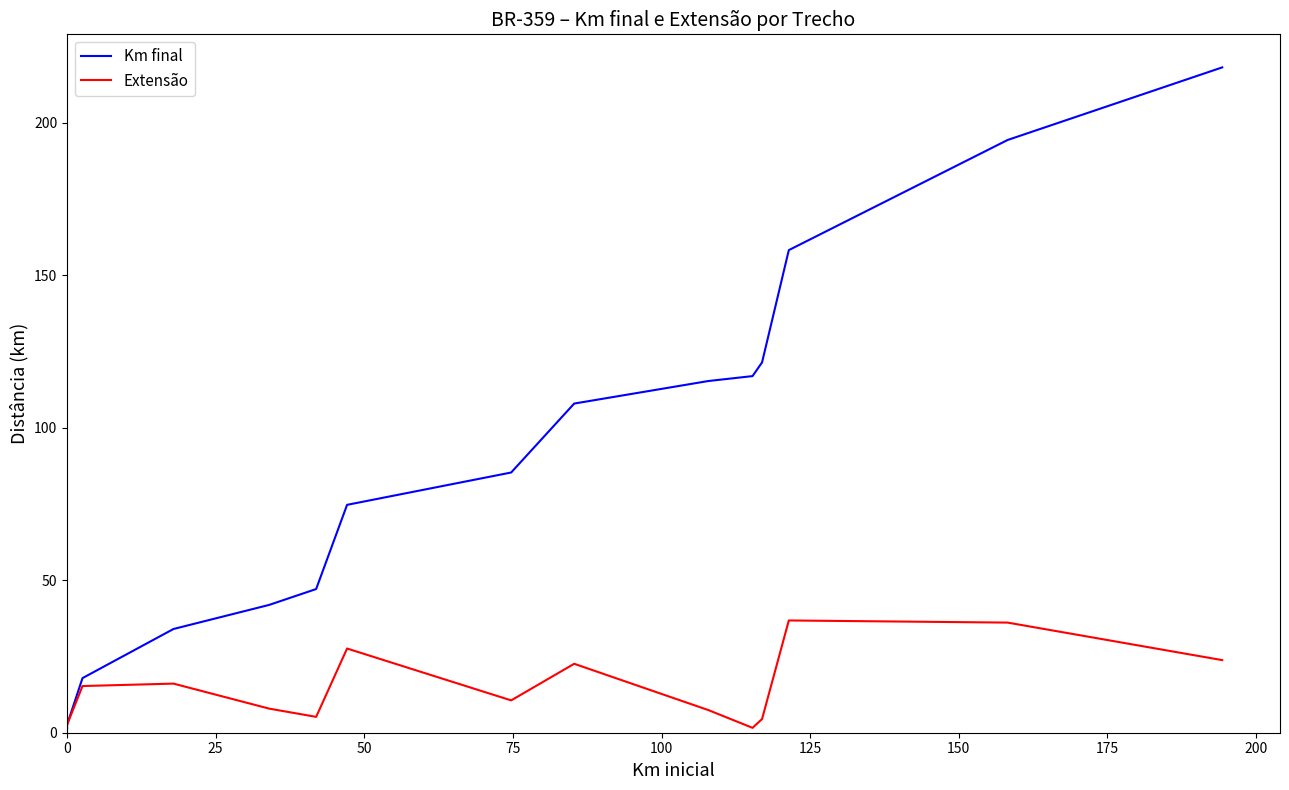

True or false: Extensão and Km final intersect in this chart.

False